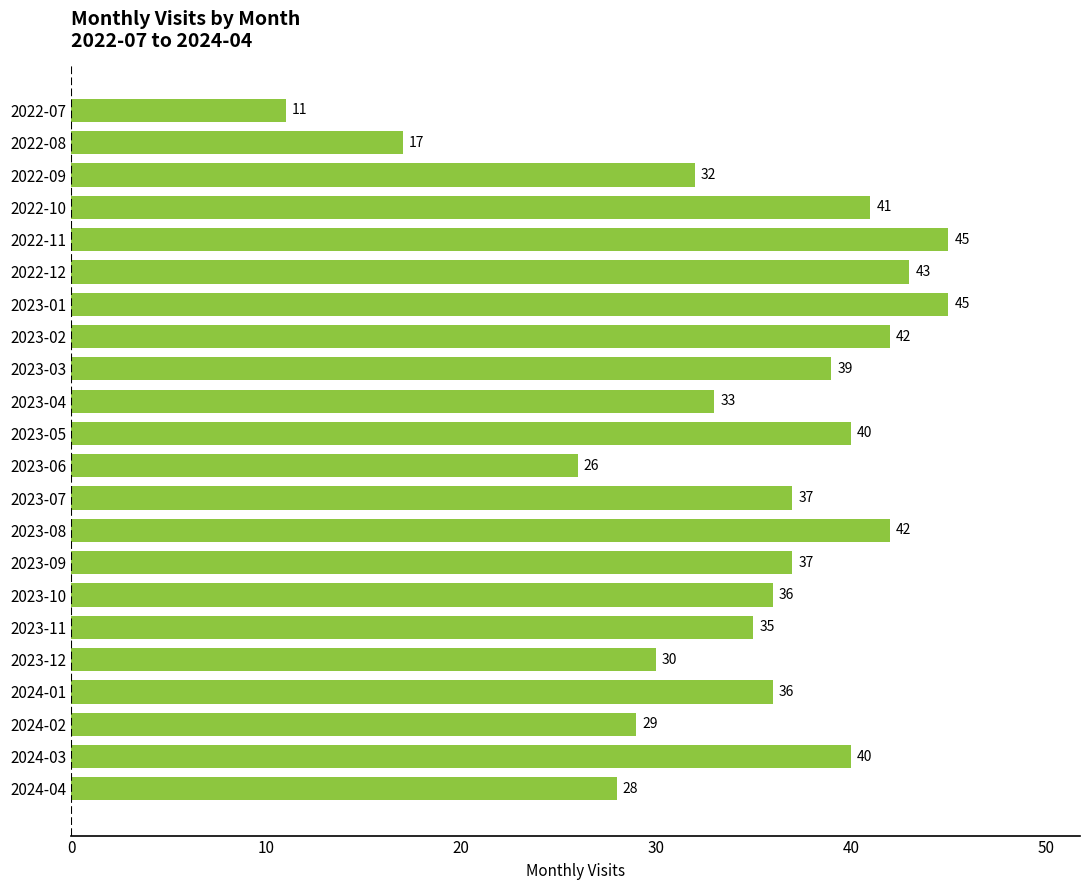

Reading top to bottom, transcribe all the data shown in this chart.

11	17	32	41	45	43	45	42	39	33	40	26	37	42	37	36	35	30	36	29	40	28